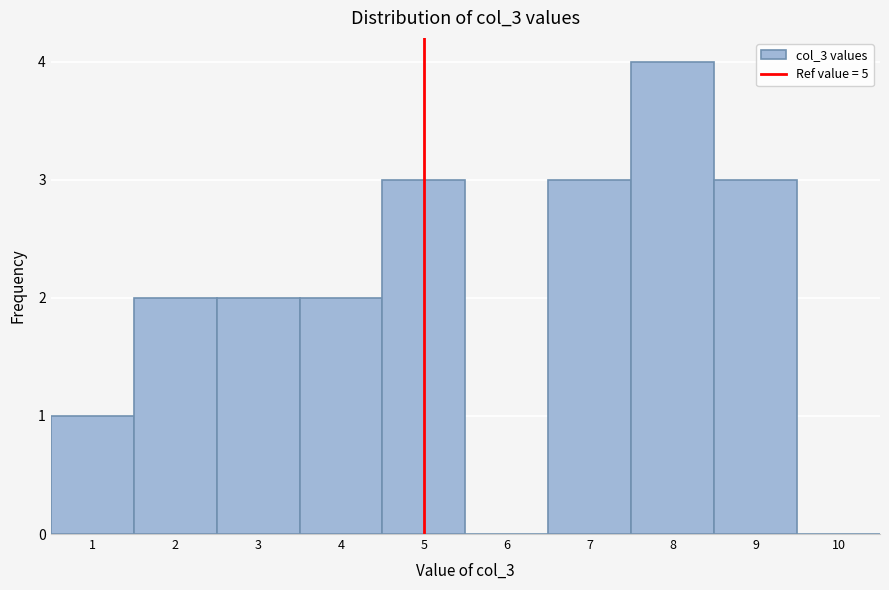

Reading left to right, transcribe this chart: for each bar, give the range it covers on the x-axis and its height. The values are not printed on the chart, so give them approximately, as read against the axis.

0.5 to 1.5: 1
1.5 to 2.5: 2
2.5 to 3.5: 2
3.5 to 4.5: 2
4.5 to 5.5: 3
5.5 to 6.5: 0
6.5 to 7.5: 3
7.5 to 8.5: 4
8.5 to 9.5: 3
9.5 to 10.5: 0